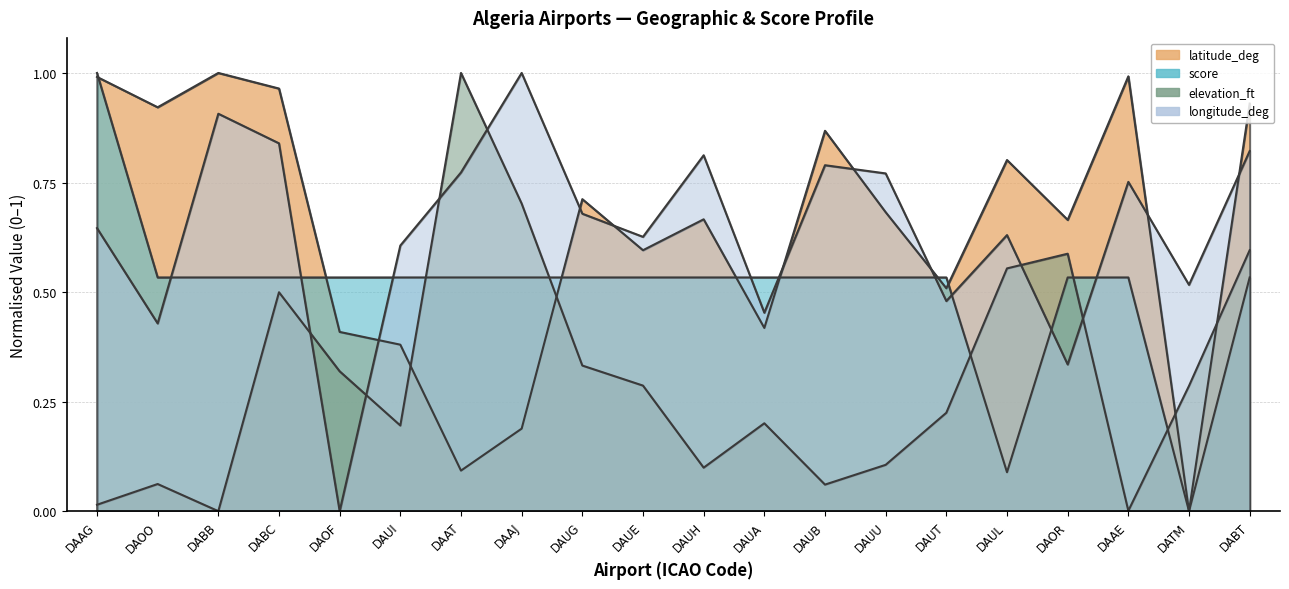

What are all the series names shown in the legend?

latitude_deg, score, elevation_ft, longitude_deg